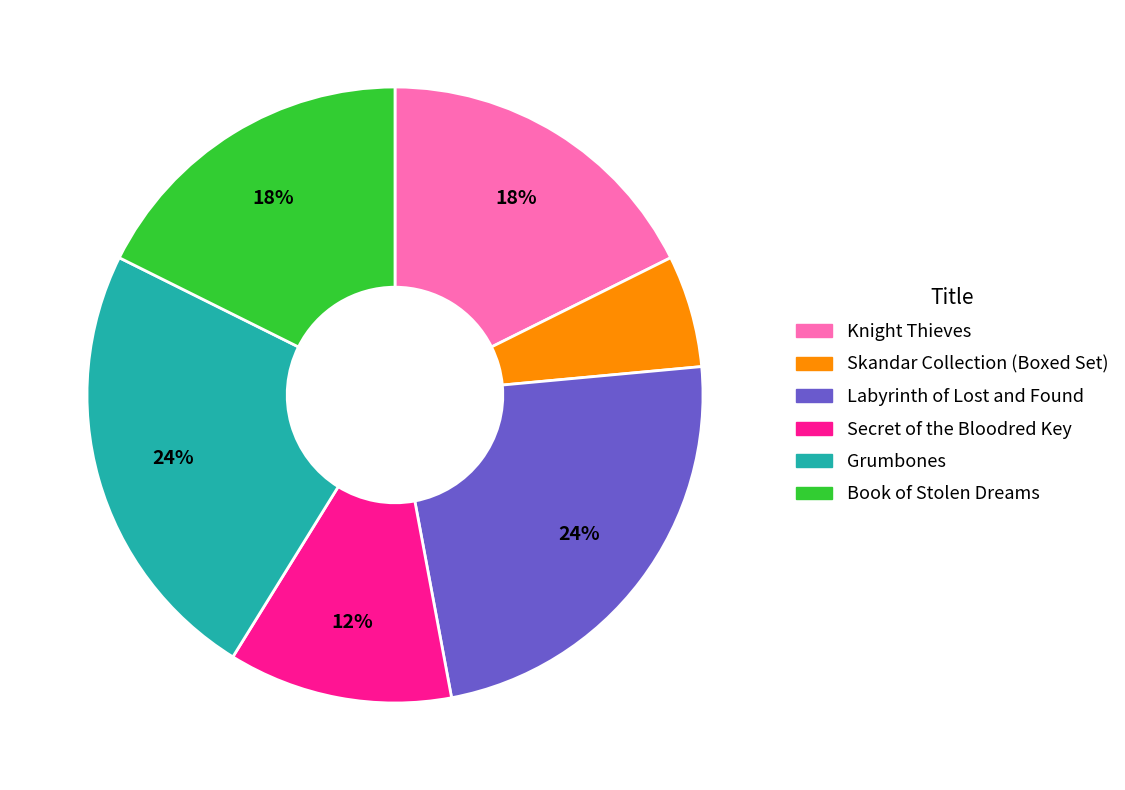

Is there a majority slice in this chart?

No